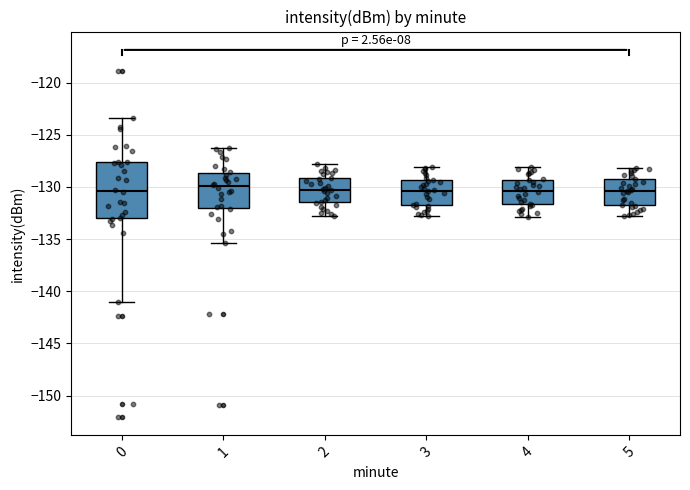

Reading left to right, transcribe this box plot: for each box, give where its median line is, the range the box spans, and where its two whiskers end, as read against the y-axis. The values are not printed on the chart, so give them approximately, as read against the axis.

0: median -130.5, box -133.0 to -127.5, whiskers -141.0 to -123.5
1: median -130.0, box -132.0 to -128.5, whiskers -135.5 to -126.0
2: median -130.0, box -131.5 to -129.0, whiskers -133.0 to -128.0
3: median -130.5, box -132.0 to -129.5, whiskers -133.0 to -128.0
4: median -130.5, box -131.5 to -129.5, whiskers -133.0 to -128.0
5: median -130.5, box -132.0 to -129.5, whiskers -133.0 to -128.0